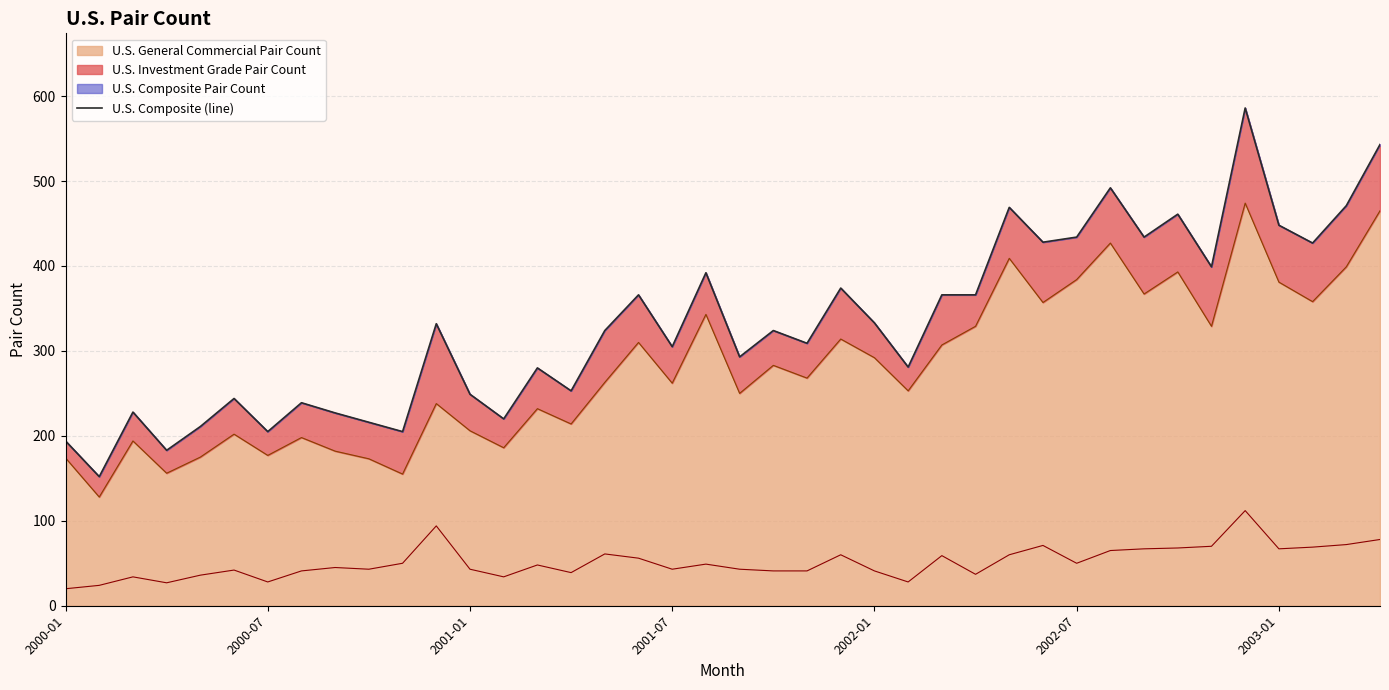

How many lines are shown in the chart?

1